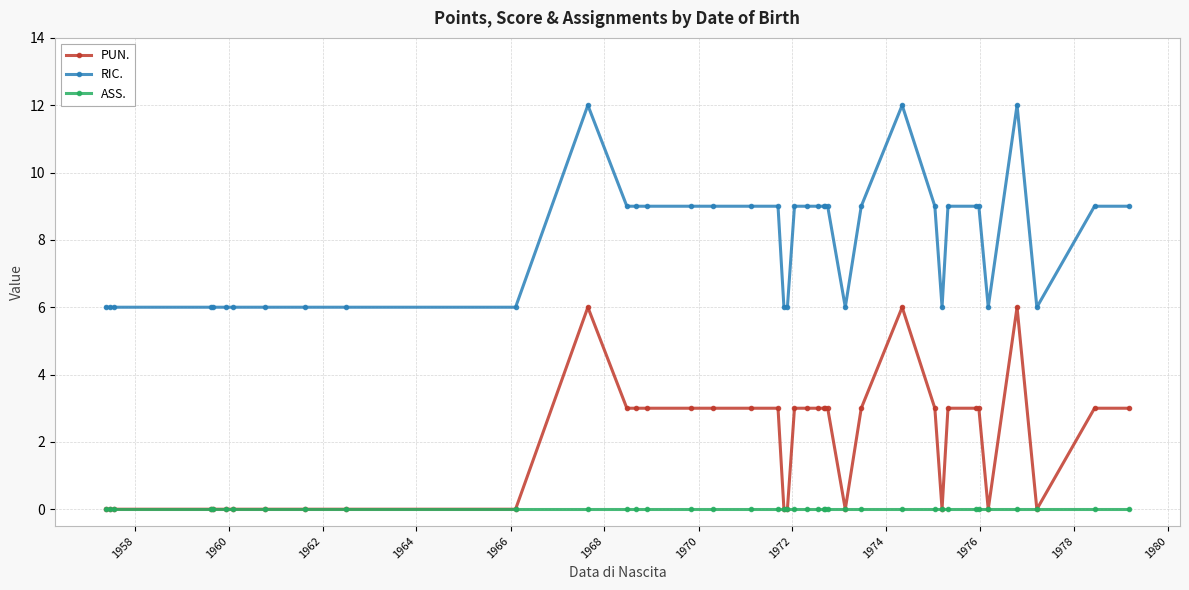

What is the lowest value of the RIC. series?

6